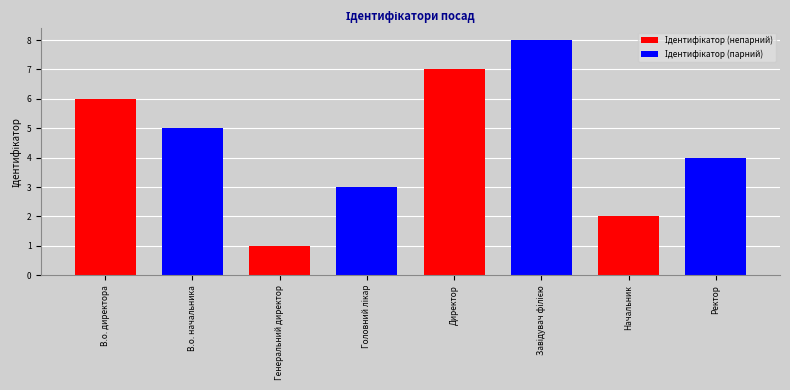

What position from the right is В.о. начальника?

7